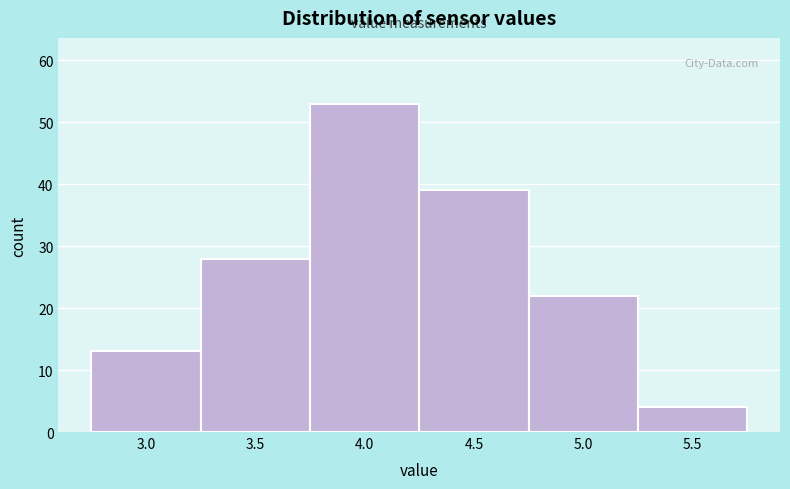

Reading left to right, list all the values displayed in this chart.

3.0=13	3.5=28	4.0=53	4.5=39	5.0=22	5.5=4